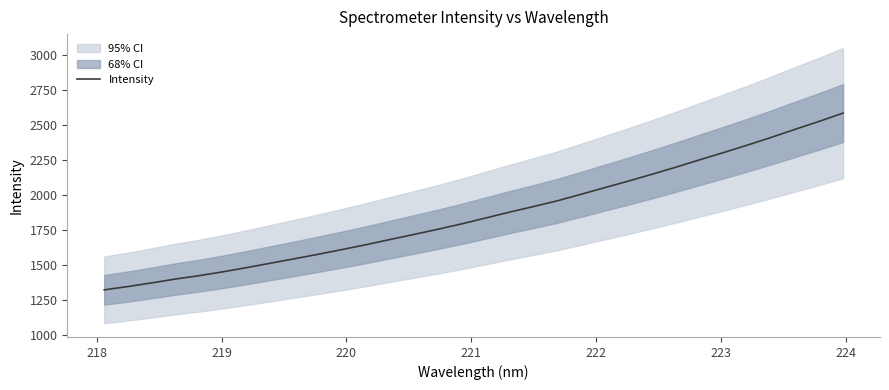

Reading left to right, what are all the values shown in this chart?

1323.1	1346.8	1372.9	1400.8	1424.9	1452.5	1482.7	1514.2	1545.8	1578.1	1611.7	1646.1	1683.0	1719.0	1755.9	1794.7	1836.2	1877.9	1917.6	1958.6	2005.2	2053.1	2100.2	2149.3	2199.8	2252.5	2304.2	2357.2	2412.4	2469.8	2525.9	2585.0